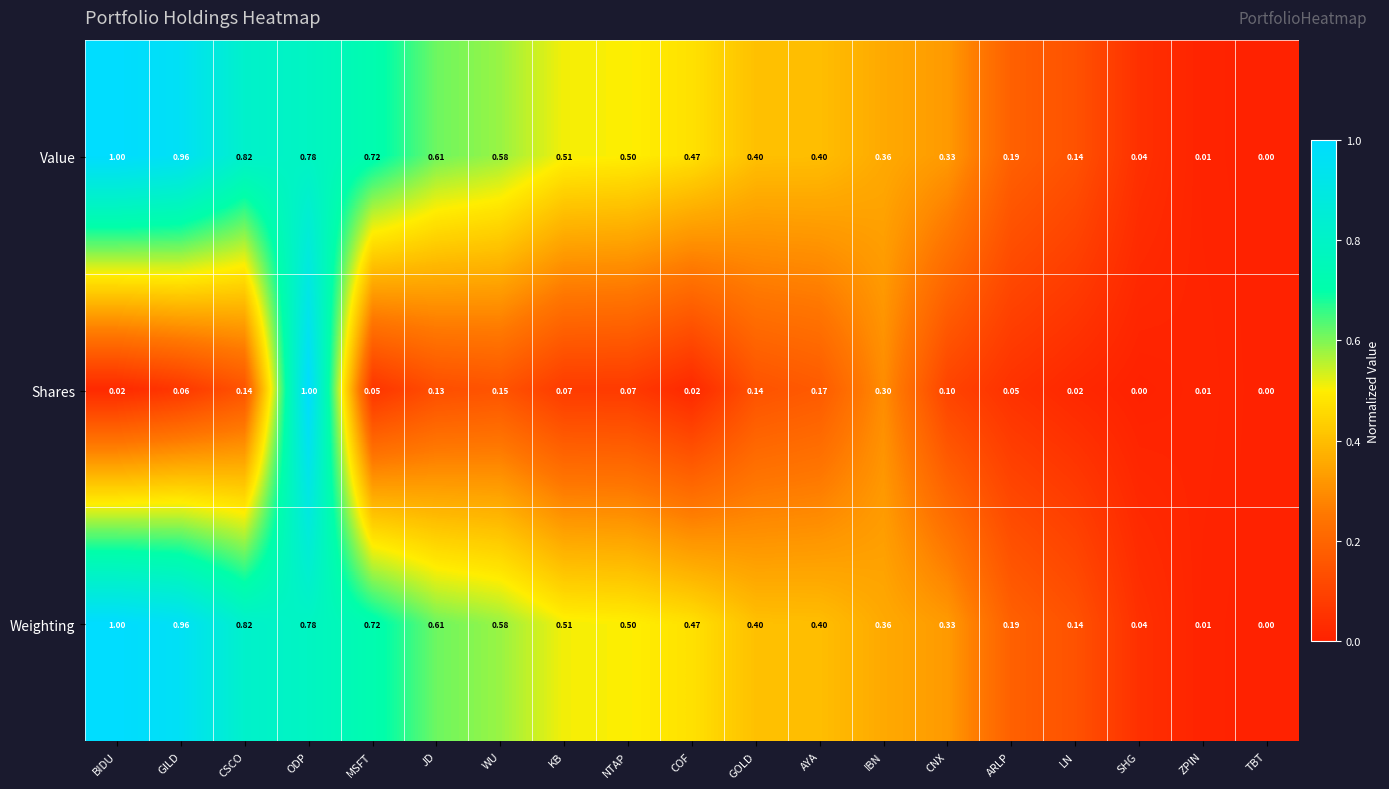

Where is Weighting nearest to the value 0?

TBT